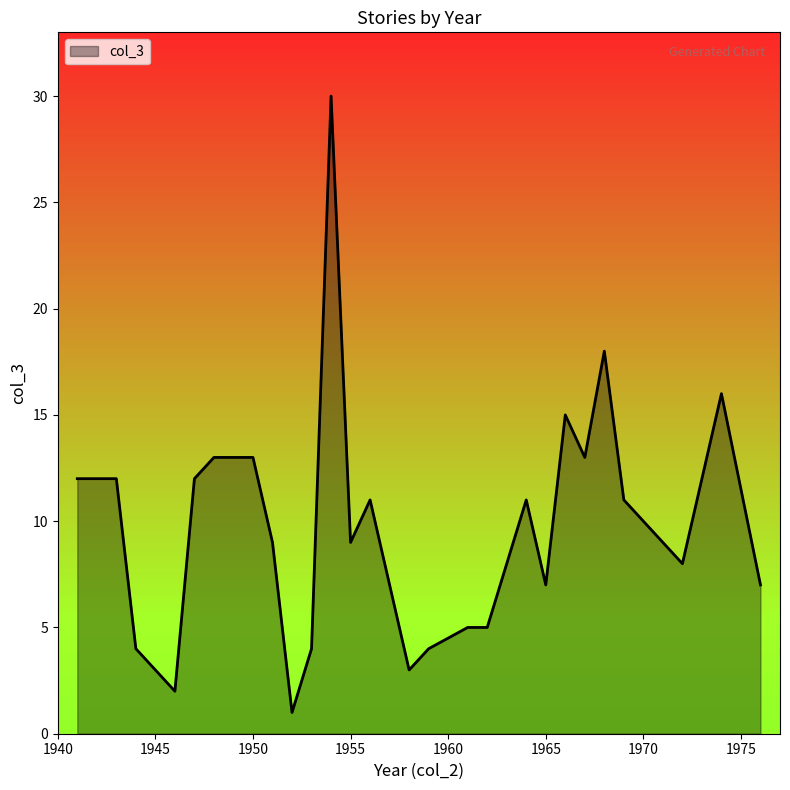

What is the maximum value shown in the chart?

30